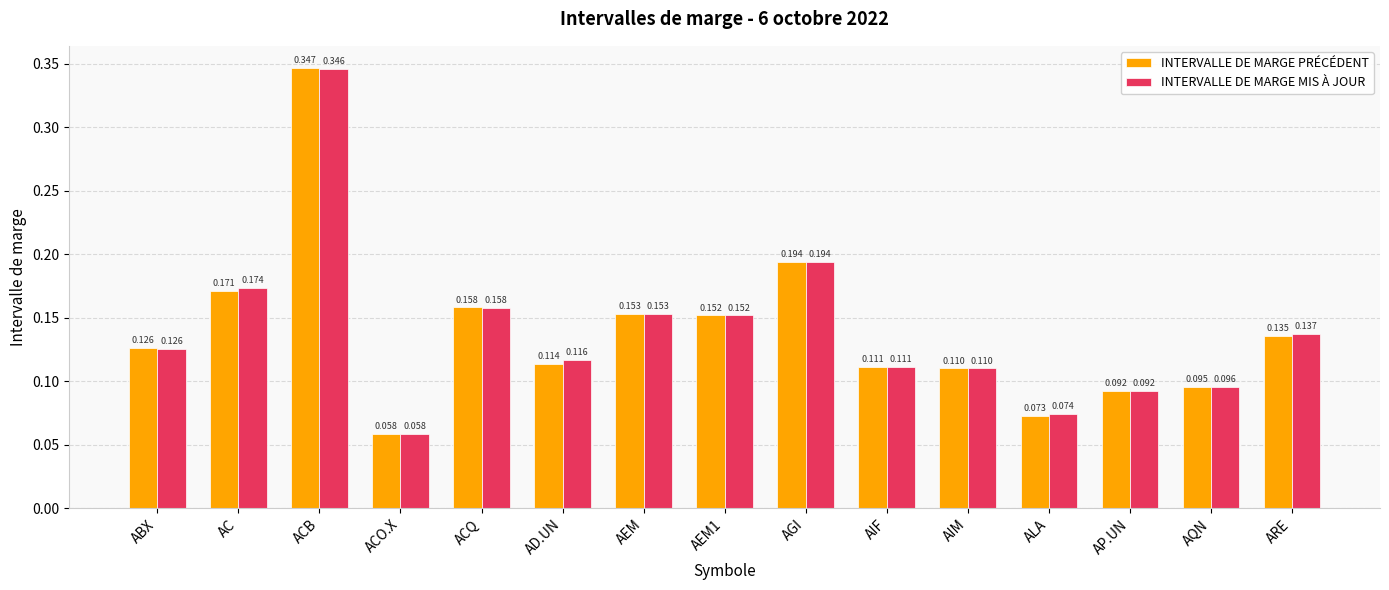

What are all the series names shown in the legend?

INTERVALLE DE MARGE PRÉCÉDENT, INTERVALLE DE MARGE MIS À JOUR